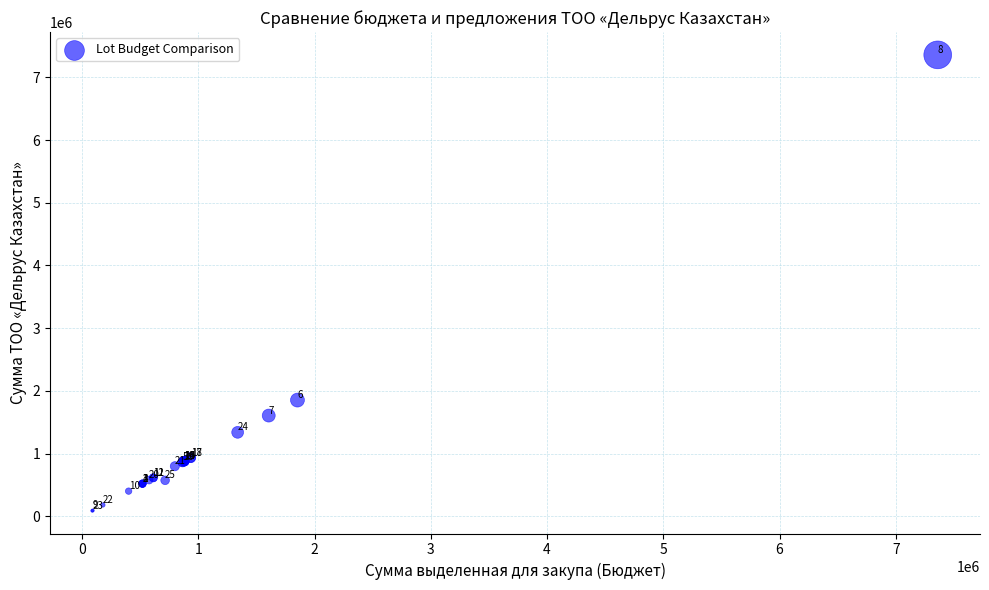

What Y value in the scatter plot is closest to 3724130?

1853100